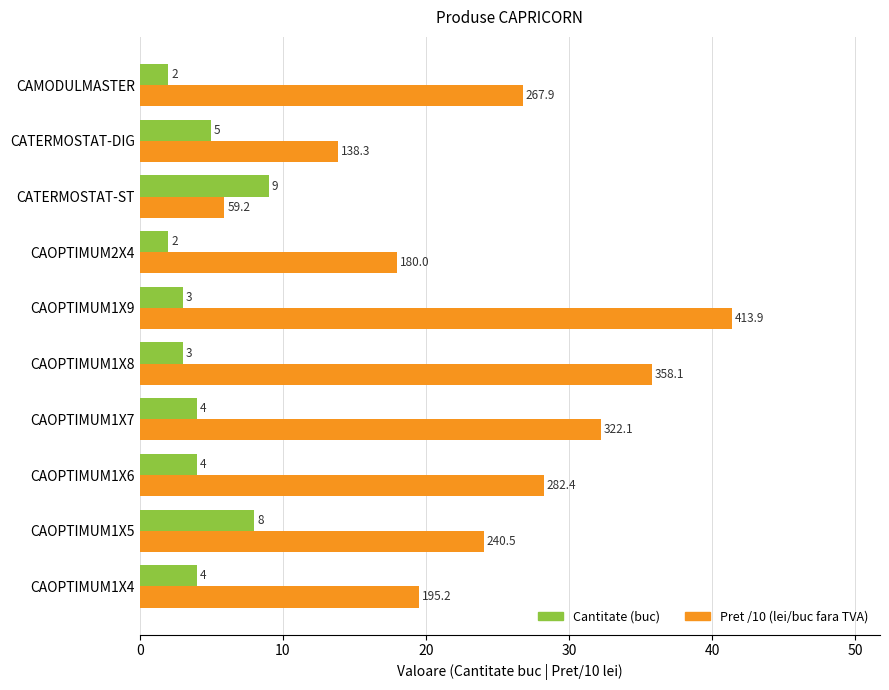

What value does the Pret /10 (lei/buc fara TVA) series have at CAOPTIMUM1X4?

19.5